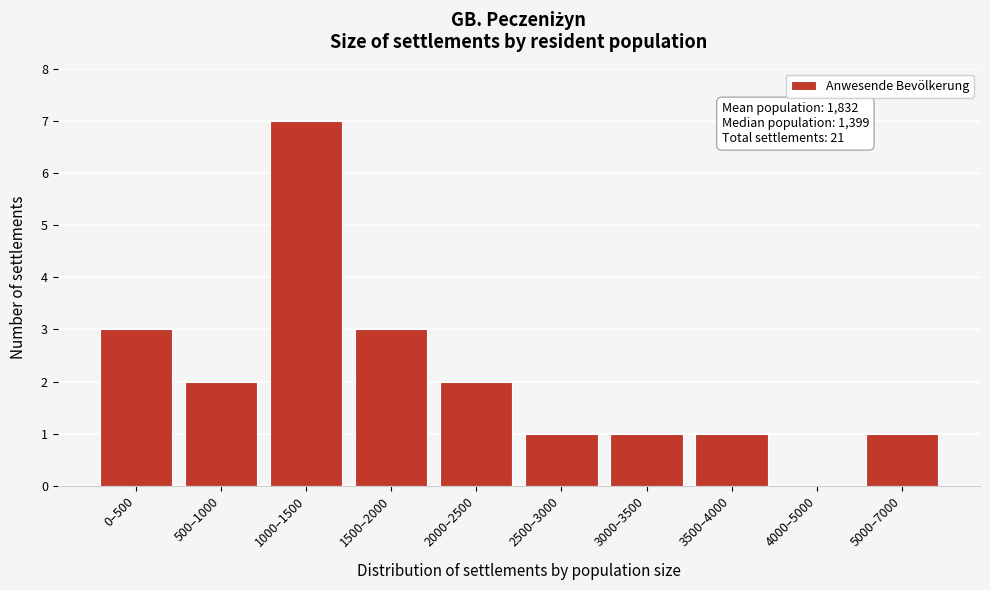

Reading left to right, list all the values displayed in this chart.

0–500=3	500–1000=2	1000–1500=7	1500–2000=3	2000–2500=2	2500–3000=1	3000–3500=1	3500–4000=1	4000–5000=0	5000–7000=1